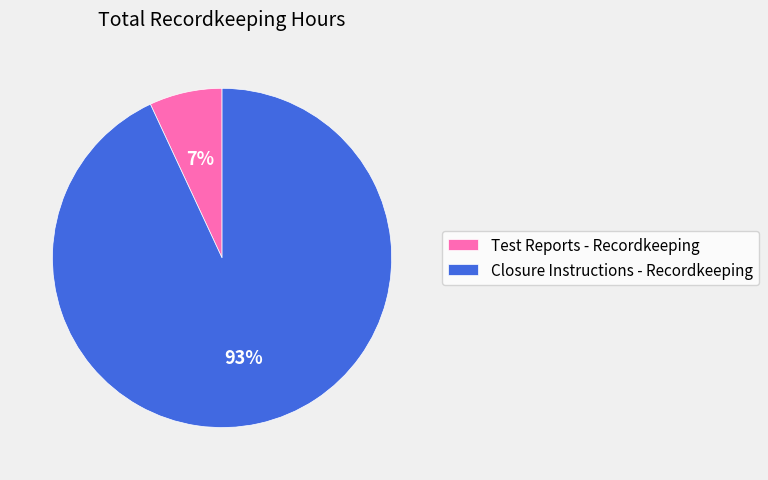

Between Closure Instructions - Recordkeeping and Test Reports - Recordkeeping, which is larger?

Closure Instructions - Recordkeeping